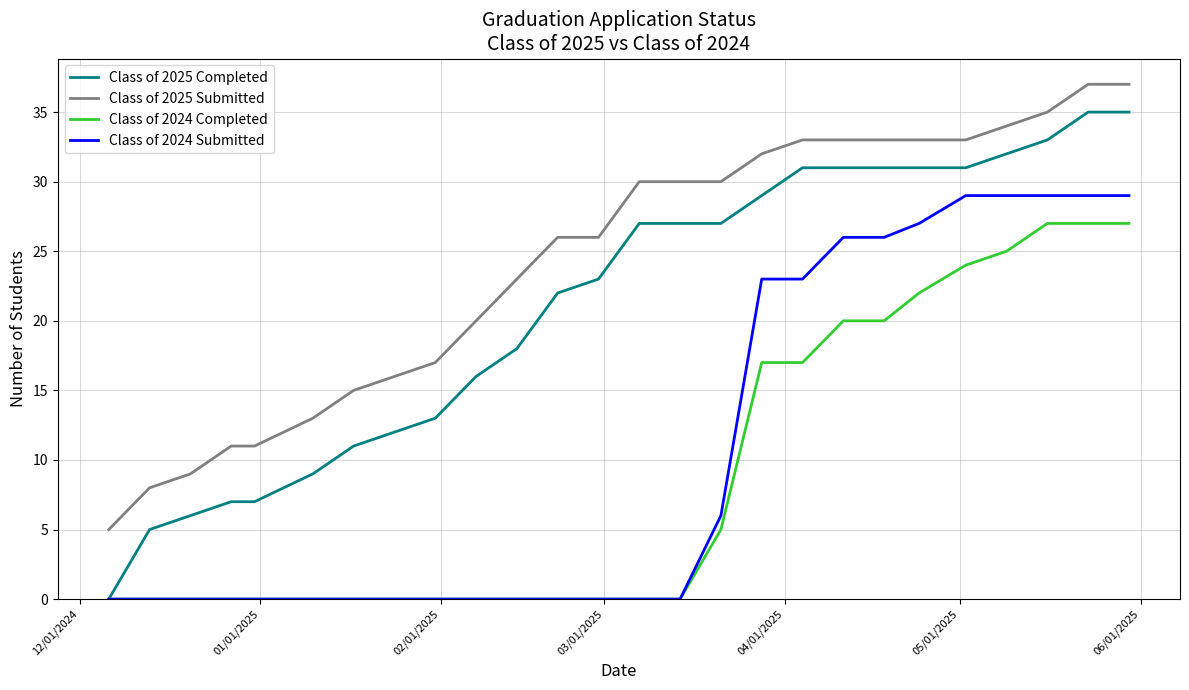

Rank the series by their maximum value, from lowest to highest.

Class of 2024 Completed, Class of 2024 Submitted, Class of 2025 Completed, Class of 2025 Submitted